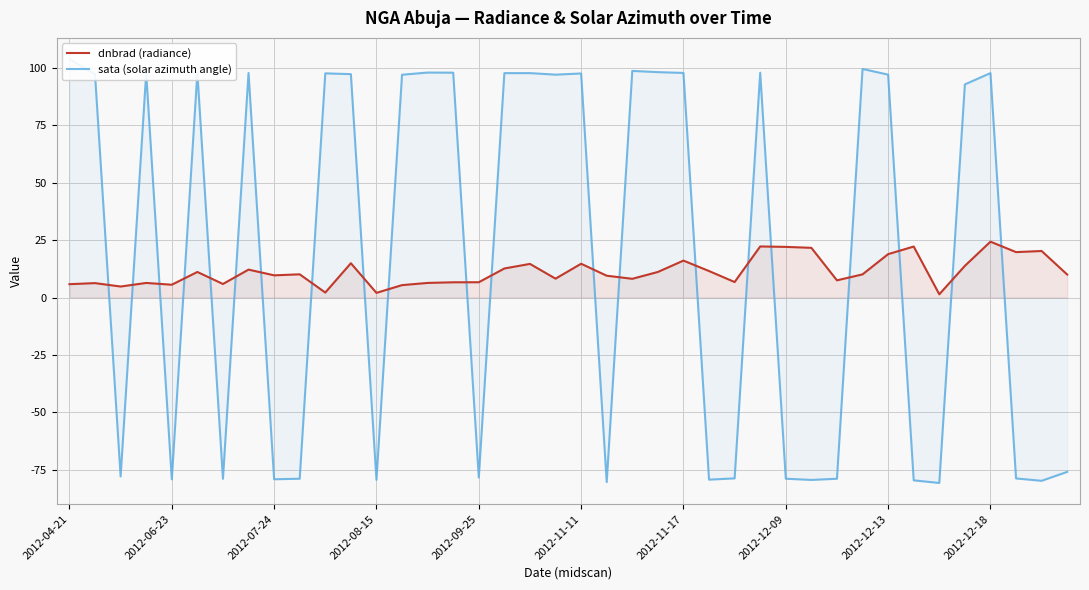

Rank the series by their average value, from highest to lowest.

sata (solar azimuth angle), dnbrad (radiance)